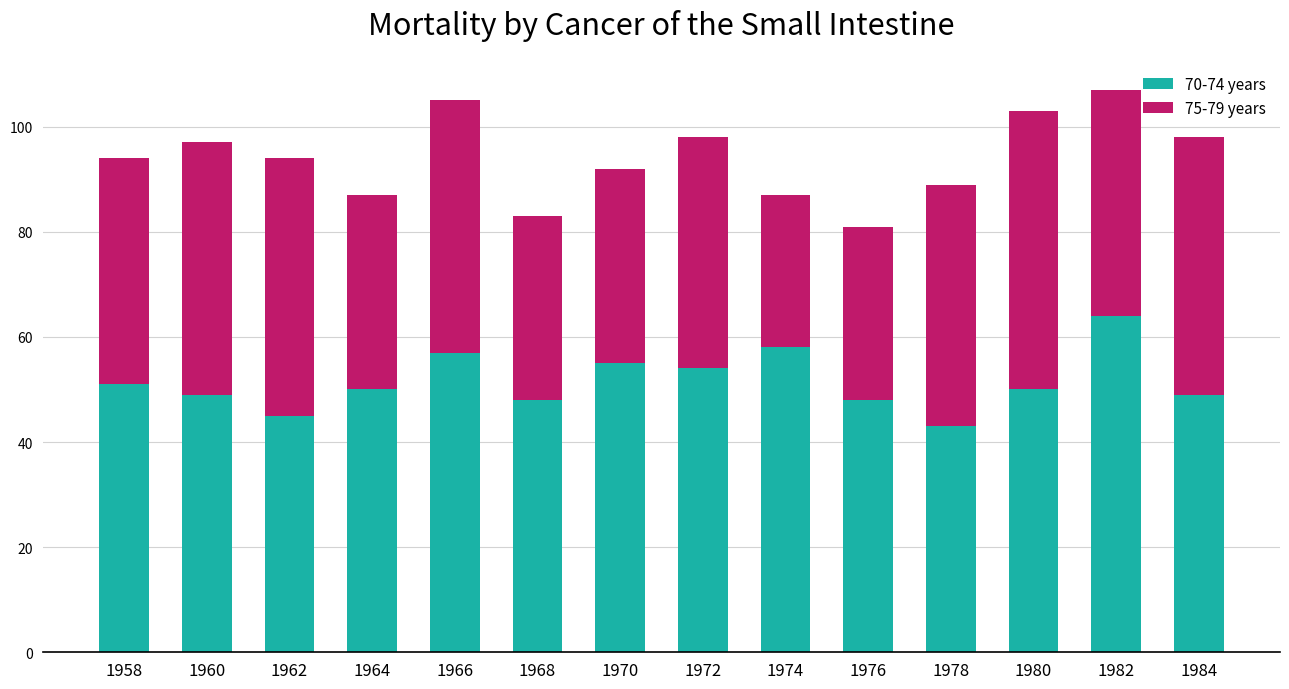

What is the sum of all 70-74 years values?

721